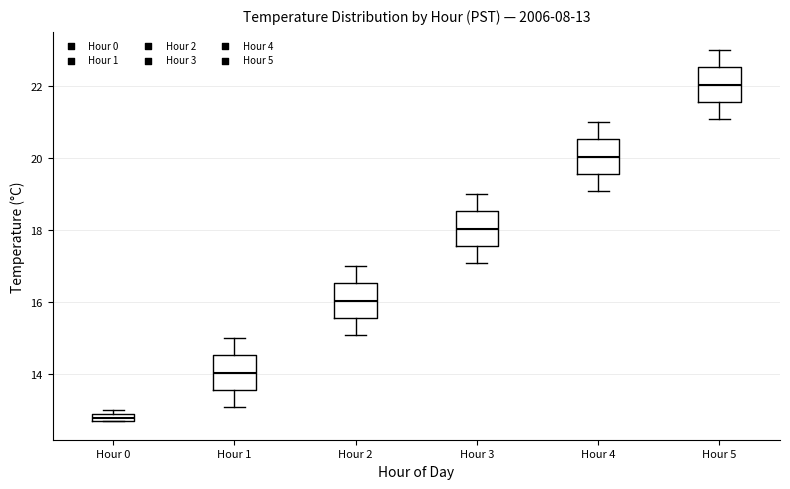

Which box's median line is the lowest?

Hour 0